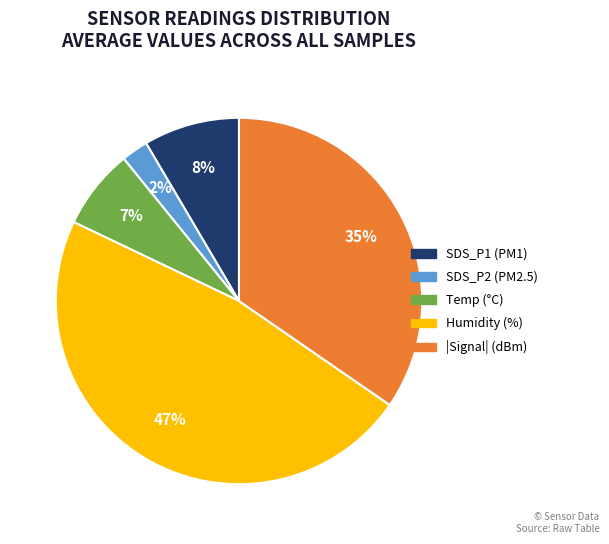

Is there any slice that represents more than half of the pie?

No